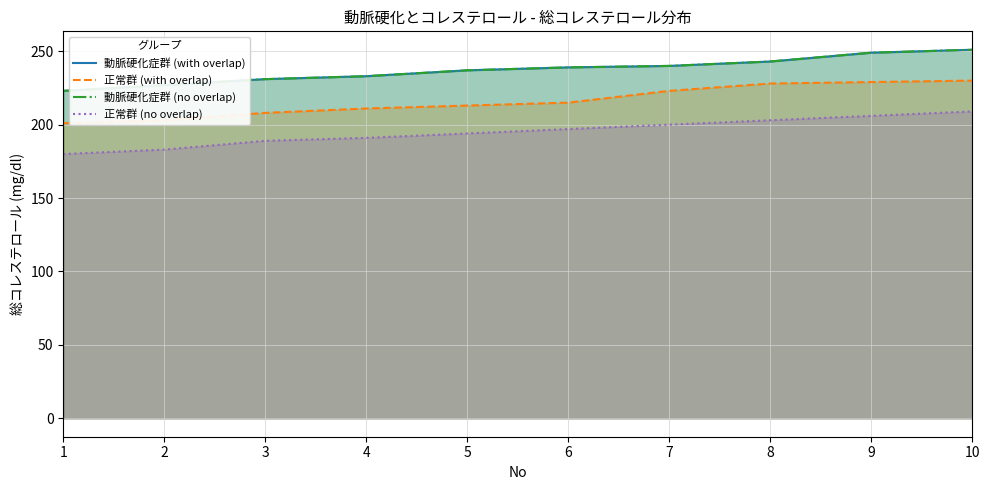

At 10, list the series in order from largest to smallest.

動脈硬化症群 (with overlap), 動脈硬化症群 (no overlap), 正常群 (with overlap), 正常群 (no overlap)